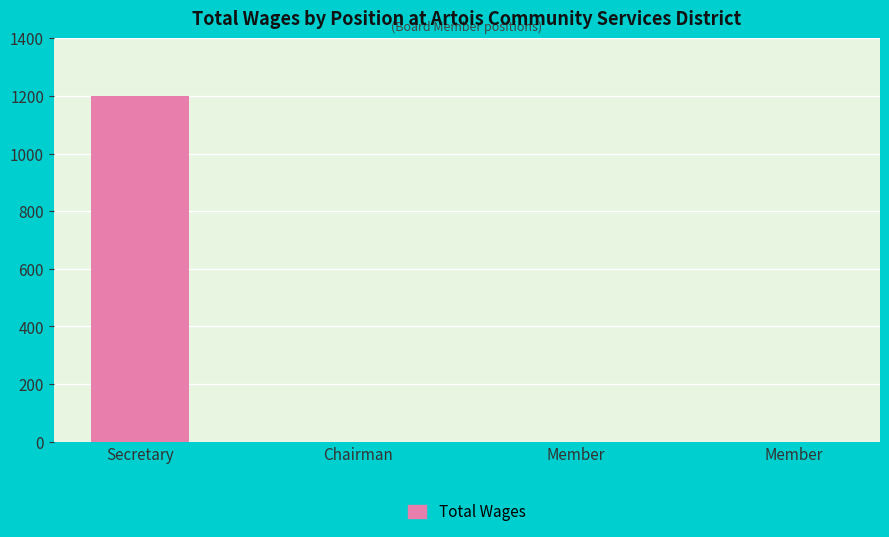

Rank the categories by value from lowest to highest.

Chairman, Member, Member, Secretary